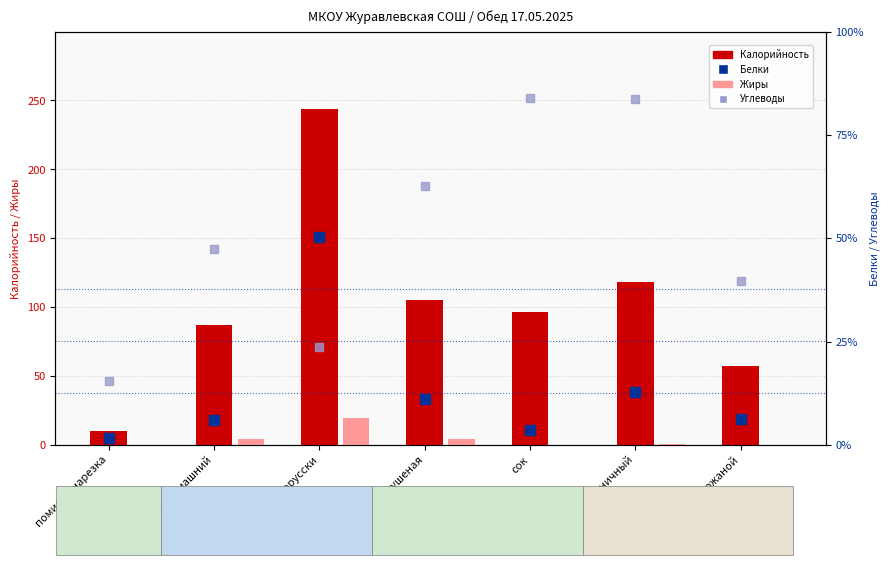

Between сок and хлеб пшеничный, which is larger?

хлеб пшеничный